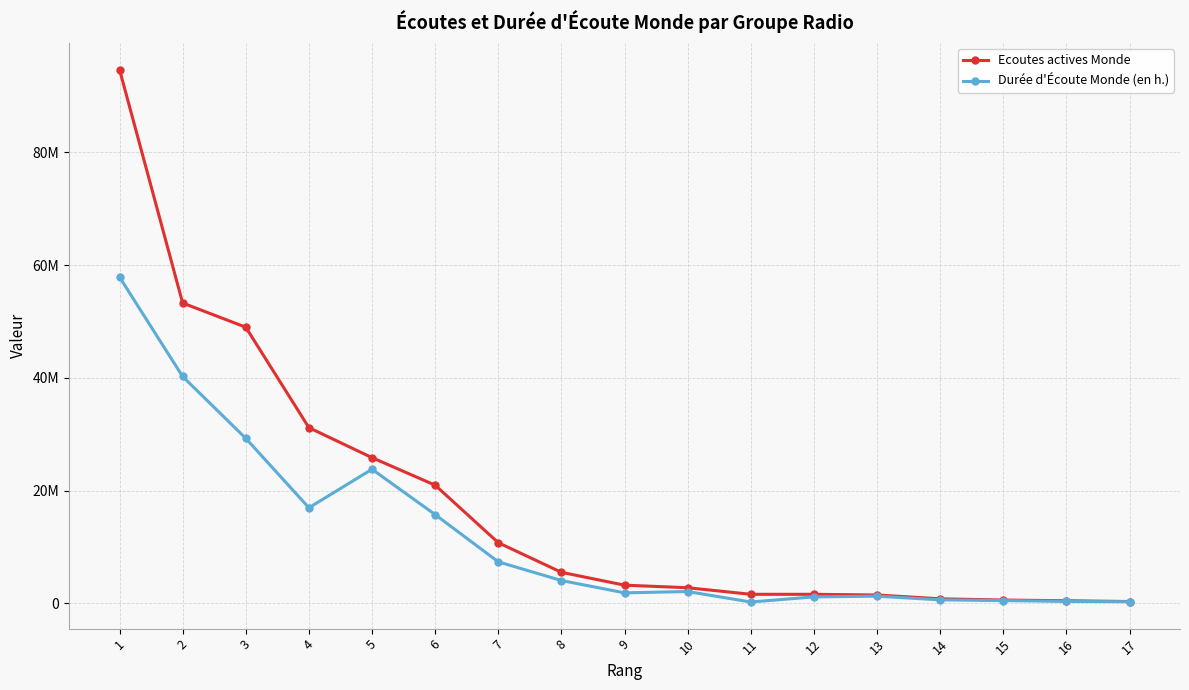

What are all the series names shown in the legend?

Ecoutes actives Monde, Durée d'Écoute Monde (en h.)